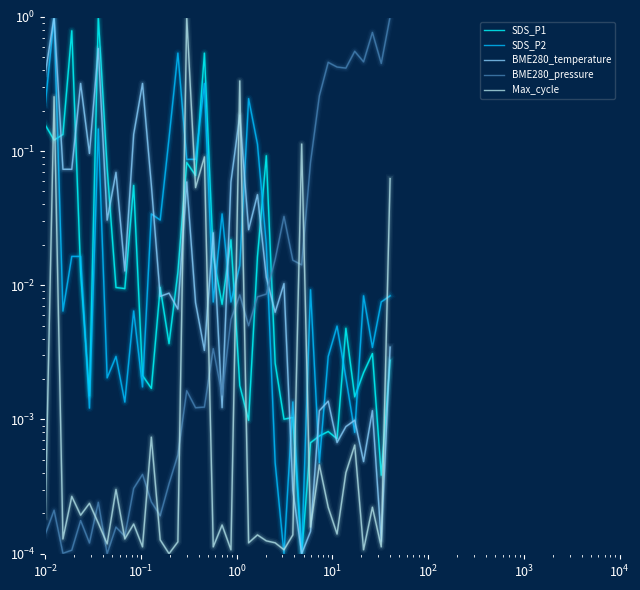

What is the label of the 40th point from the right?

$\mathdefault{10^{-3}}$